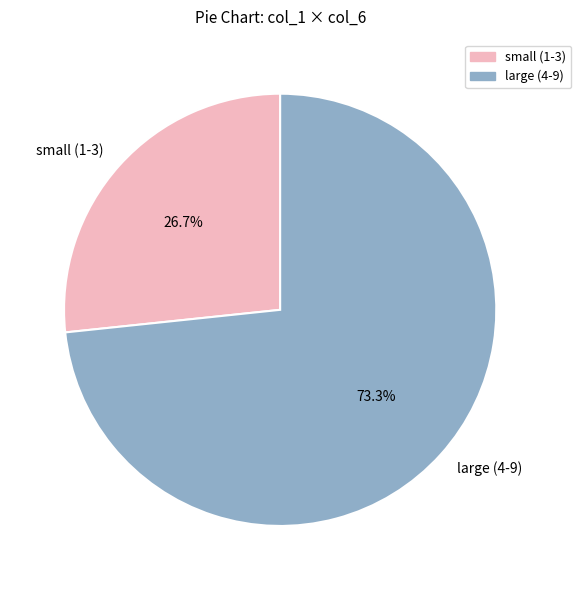

Between large (4-9) and small (1-3), which is larger?

large (4-9)